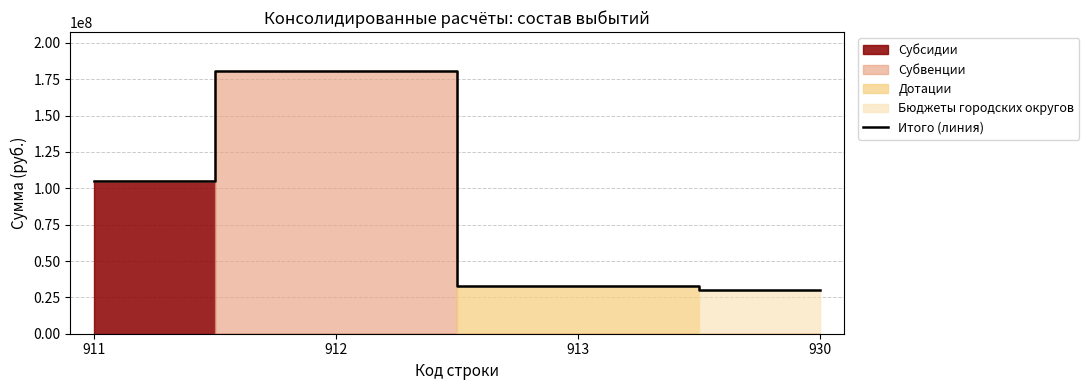

Does the chart have visible grid lines?

Yes